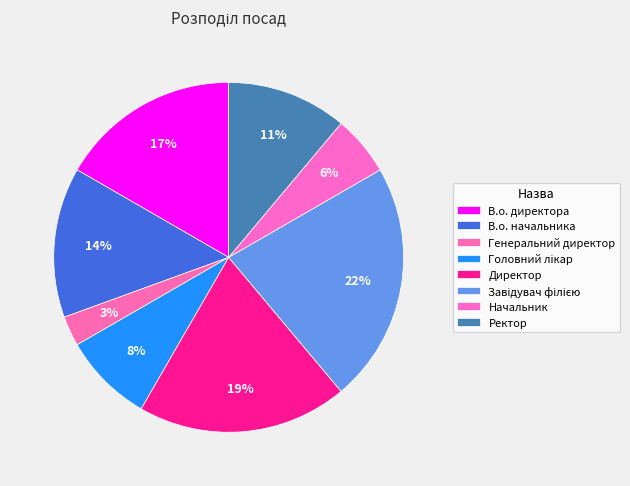

Combined, what portion of the pie is Директор and Начальник?

25.0%